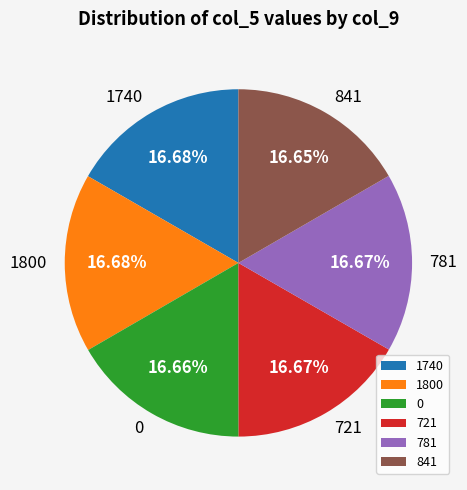

True or false: 1740 accounts for 17% of the total.

True